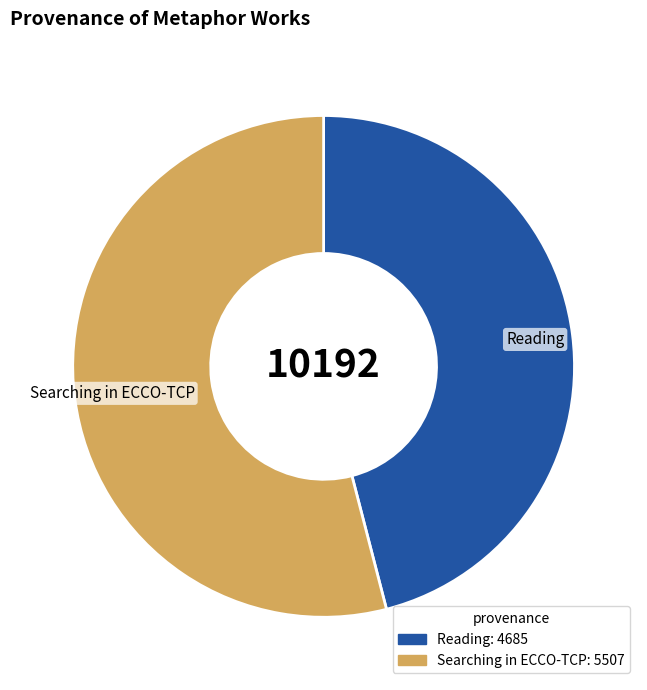

What is the largest slice in the pie chart?

Searching in ECCO-TCP